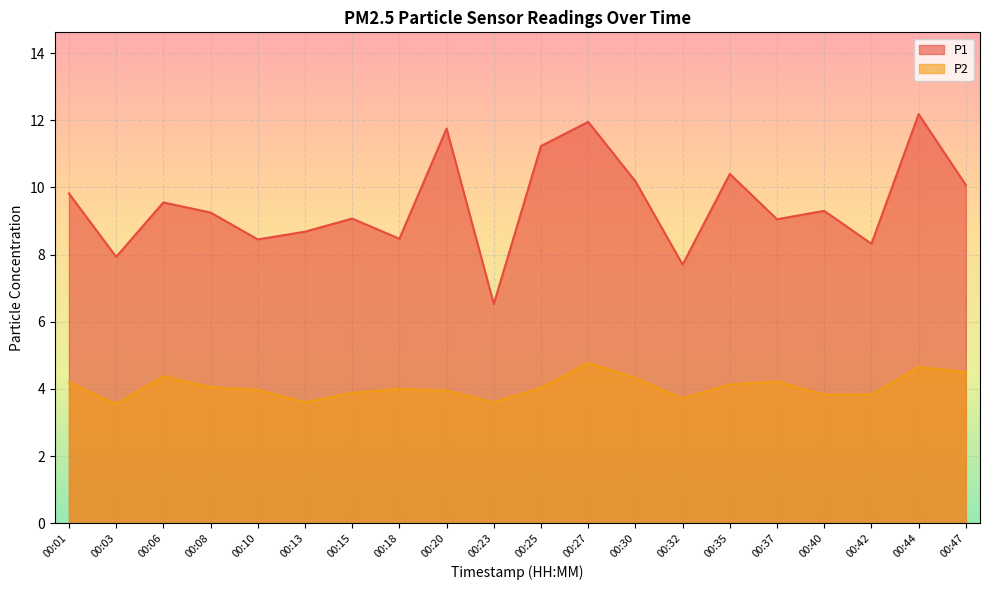

Does the chart display data point markers on the line(s)?

No